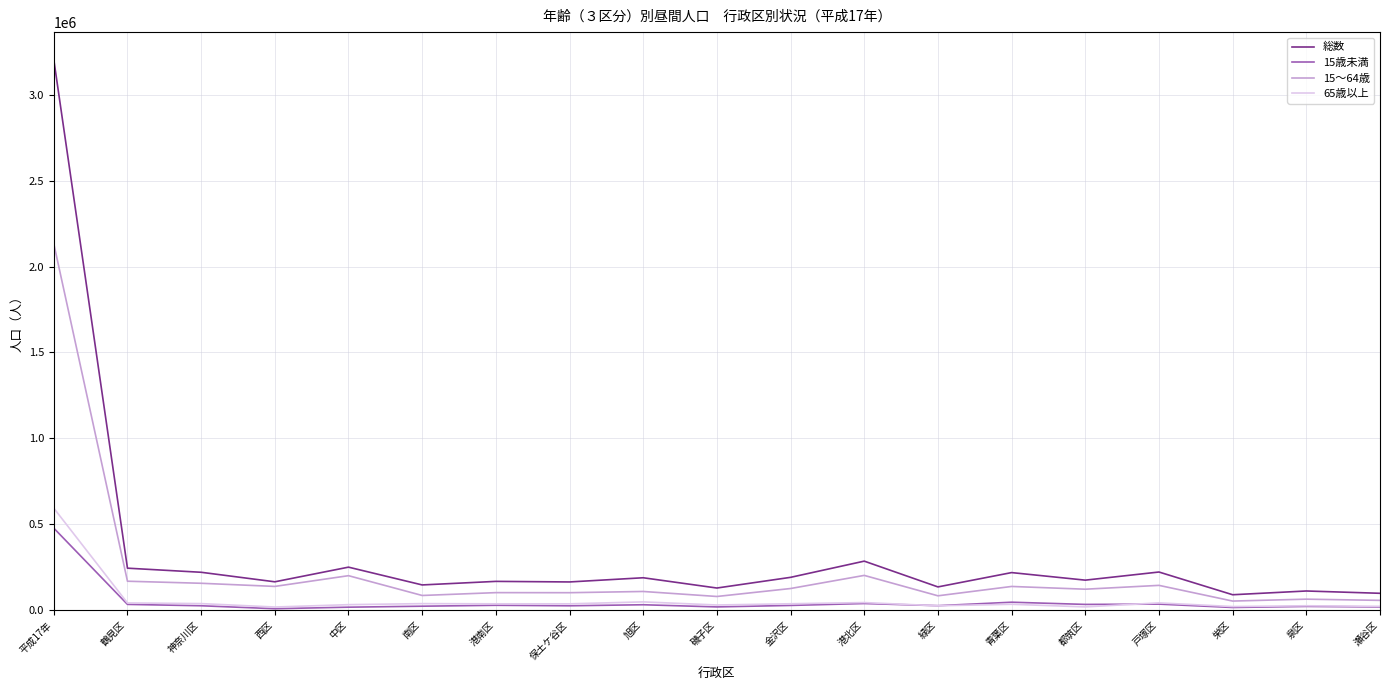

What is the lowest value of the 65歳以上 series?

18364